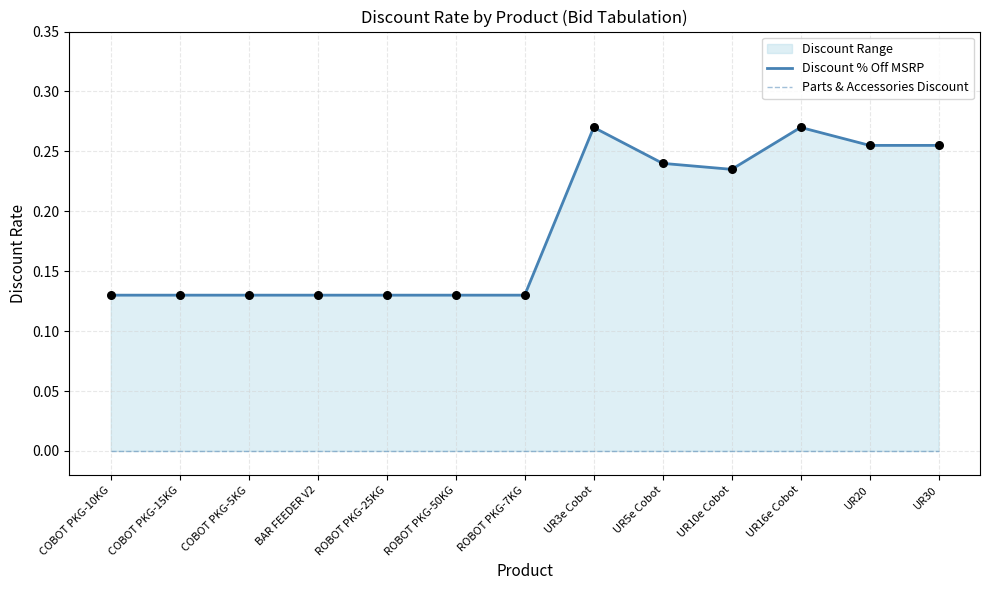

Which series has the largest total across all categories?

Discount % Off MSRP